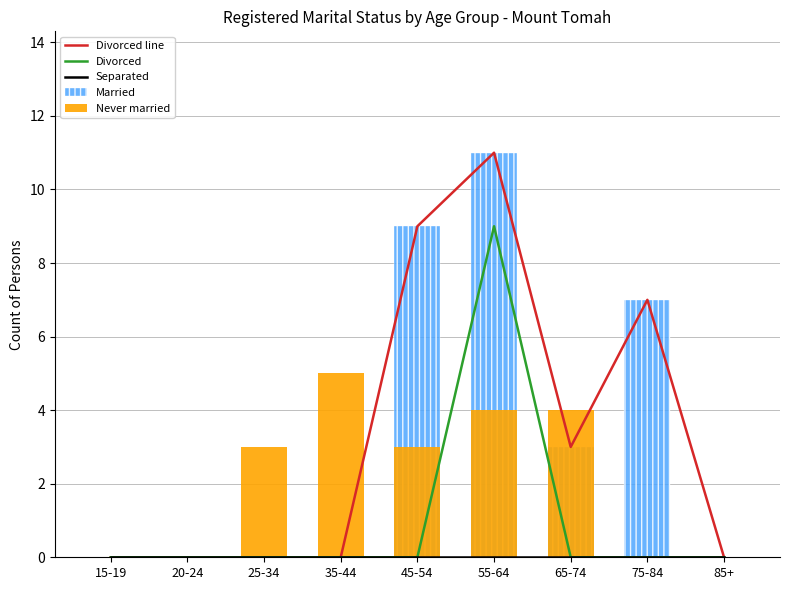

What is the difference between the Never married values at 85+ and 55-64?

4